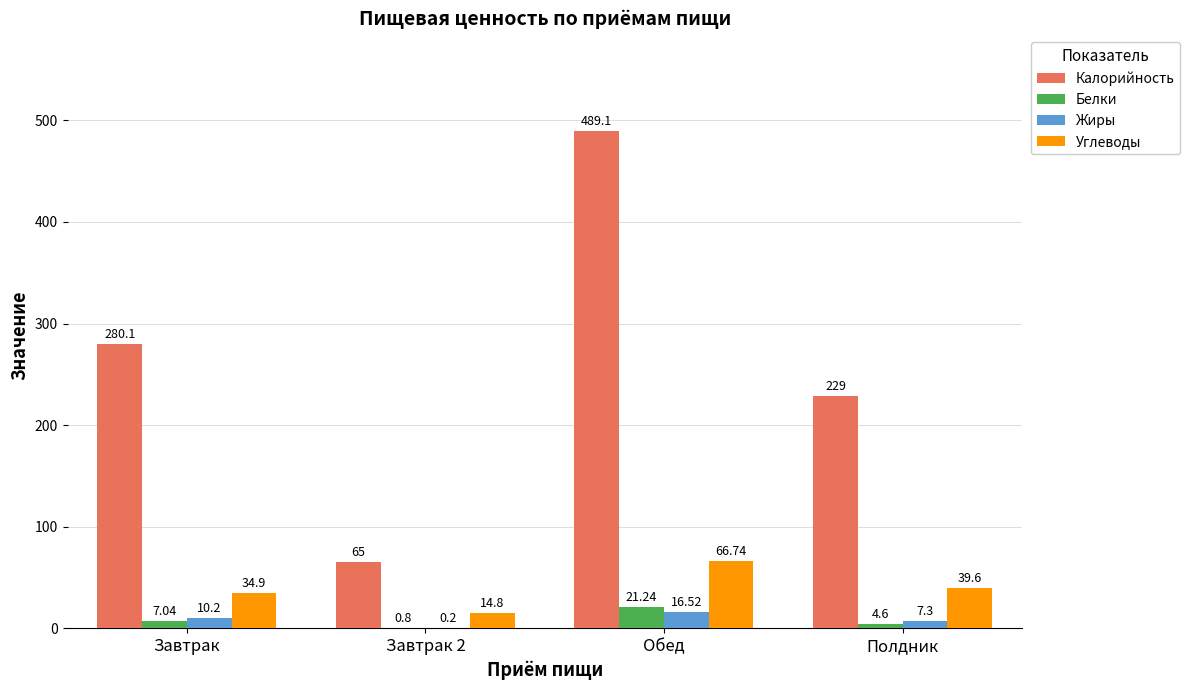

What is the total value across all series at Завтрак 2?

80.8